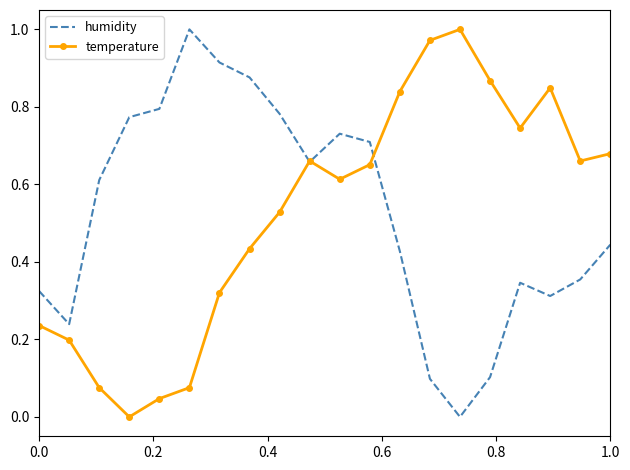

What are all the series names shown in the legend?

humidity, temperature